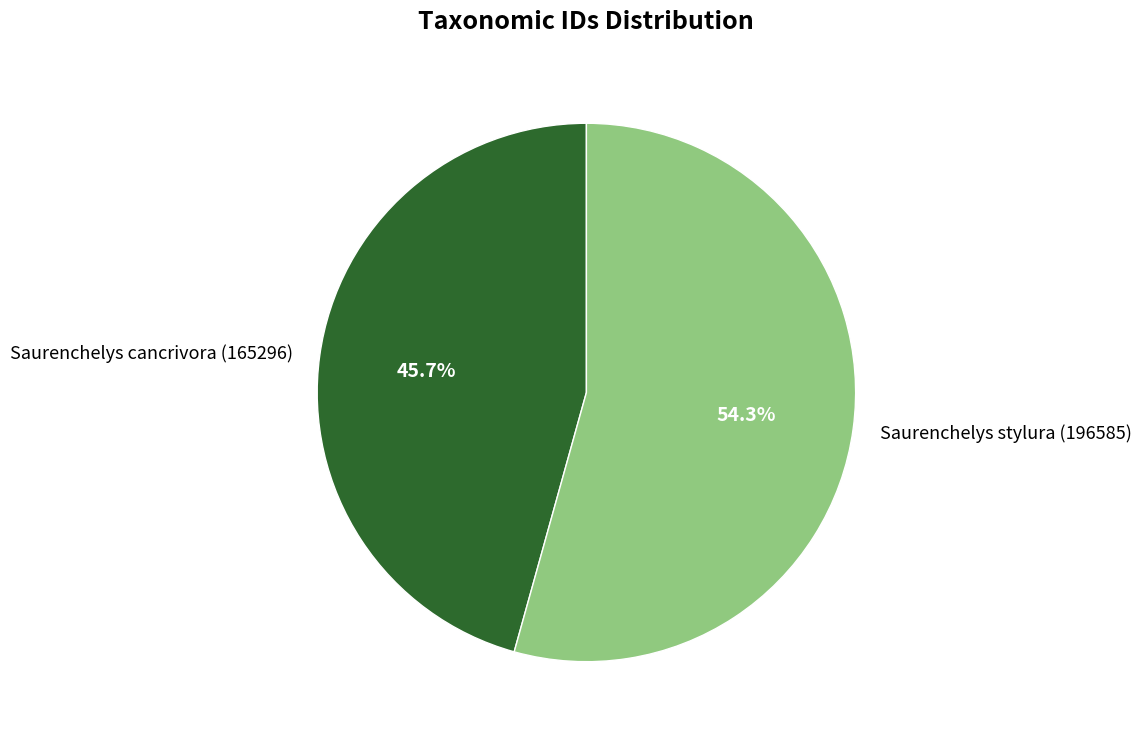

To the nearest percent, what is the combined percentage of Saurenchelys cancrivora (165296) and Saurenchelys stylura (196585)?

100%